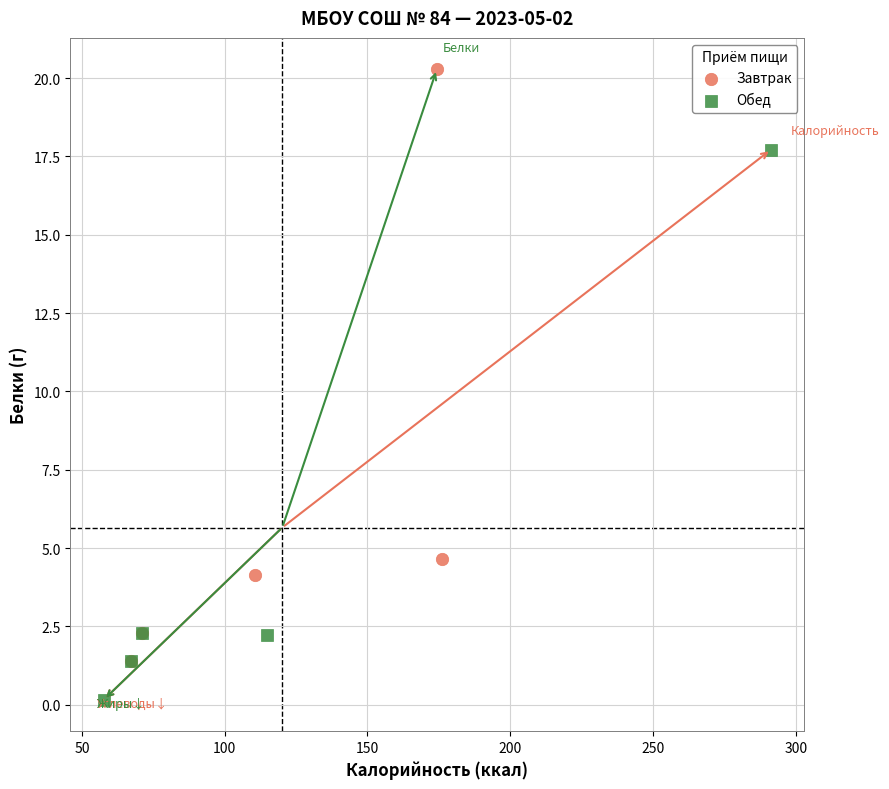

Which series contains the lowest Y value?

Обед